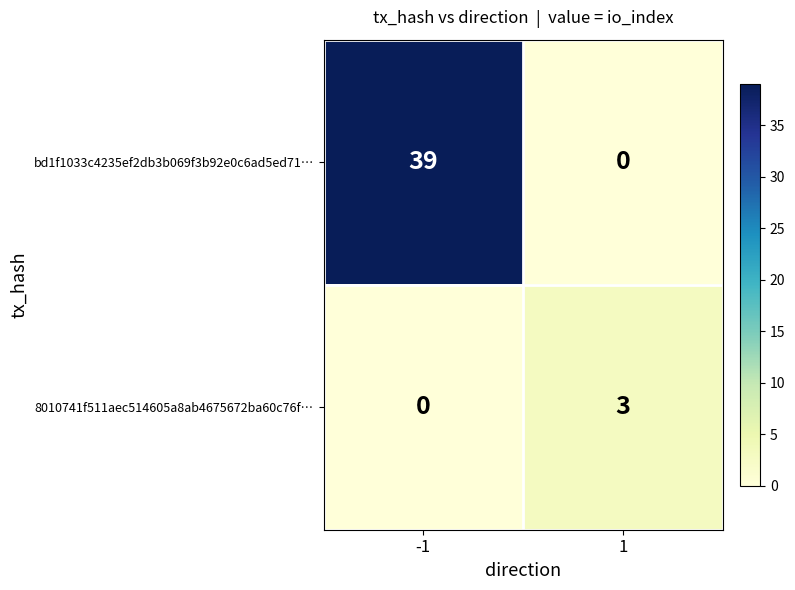

What is the sum of all 8010741f511aec514605a8ab4675672ba60c76f… values?

3